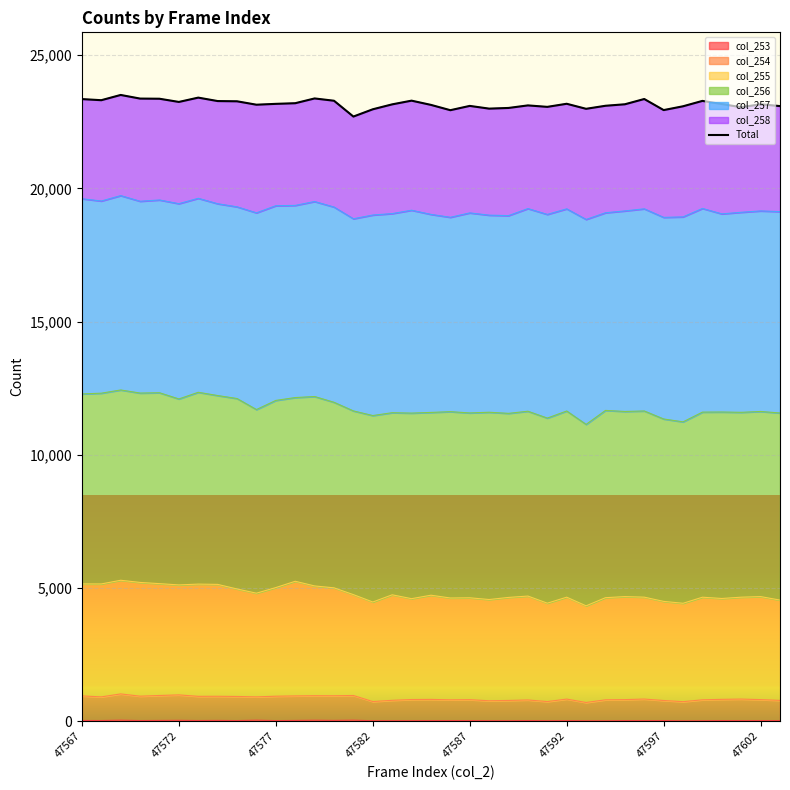

What is the minimum value shown in the chart?

22695